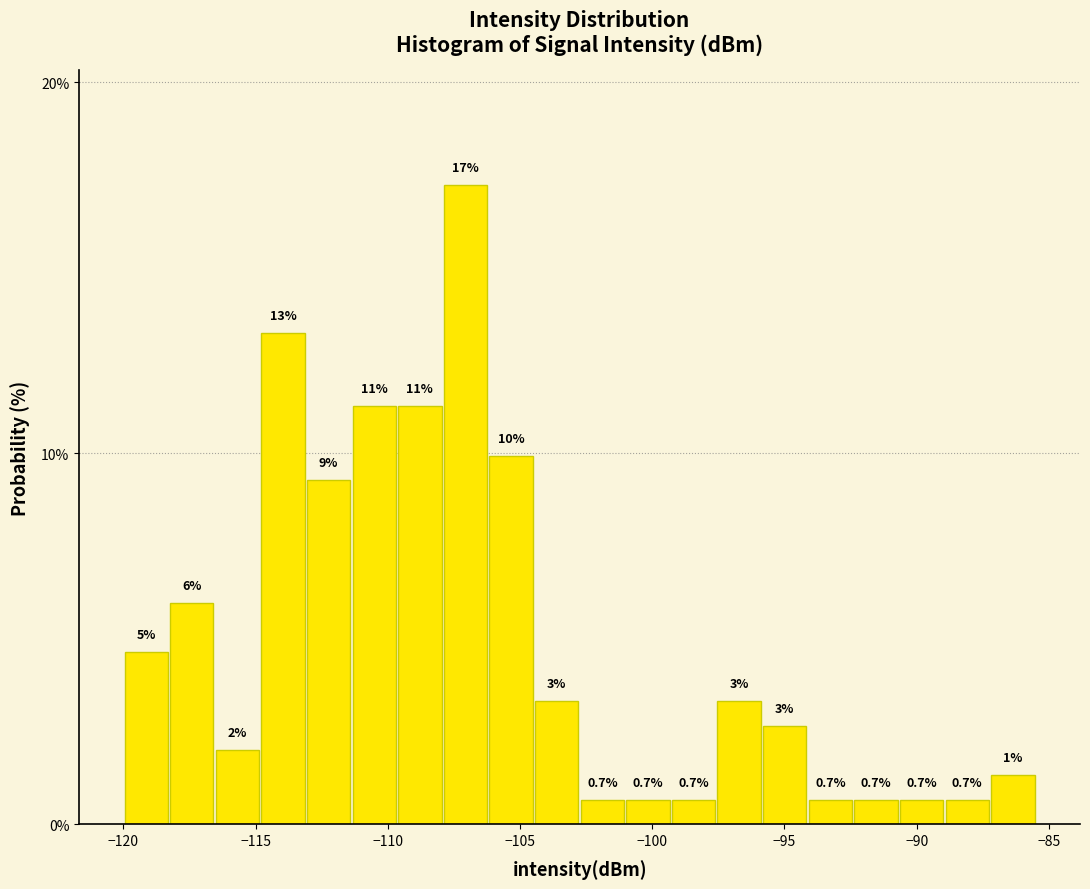

Read against the x-axis, roughly where is the centre of the tallest bar?

-107.0